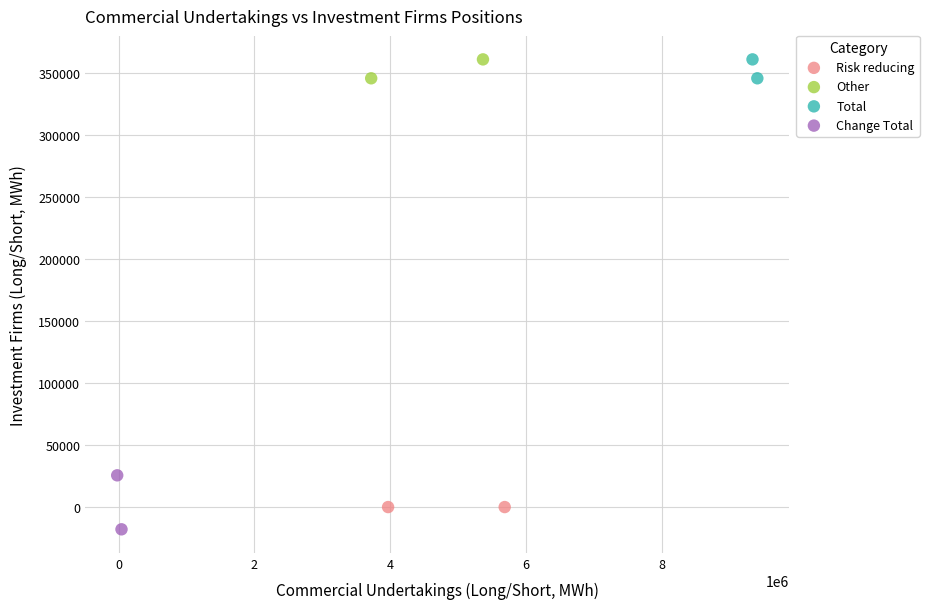

What are all the series names shown in the legend?

Risk reducing, Other, Total, Change Total